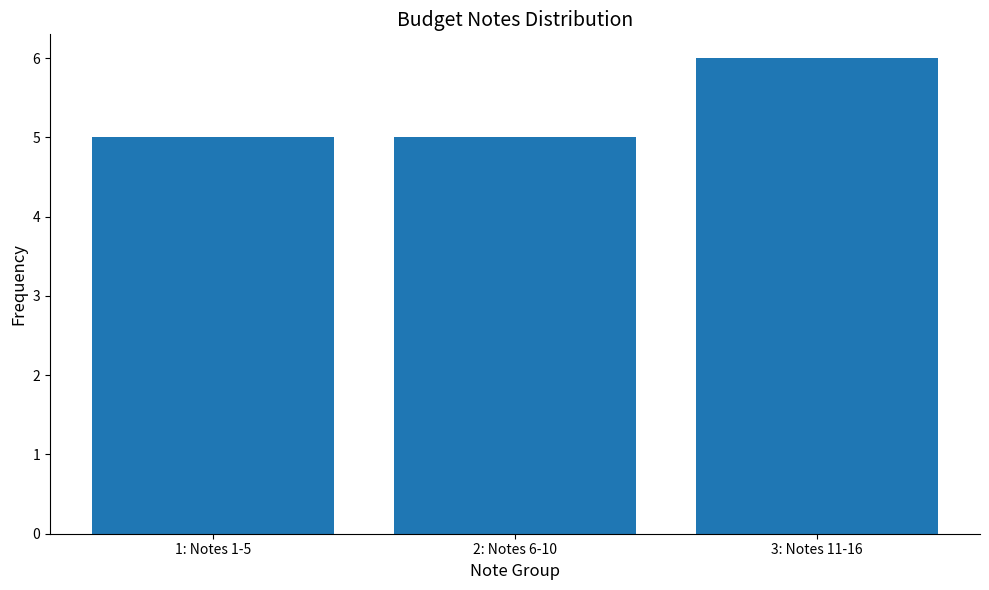

What is the minimum value shown in the chart?

5